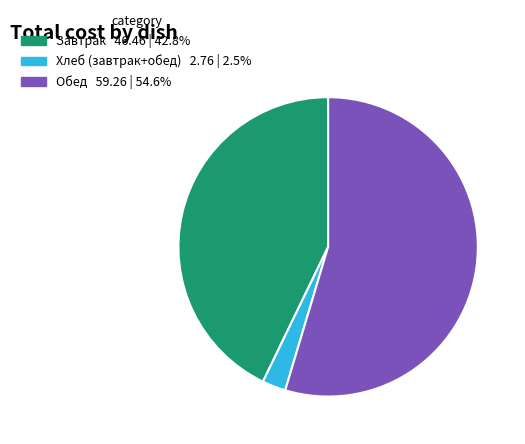

Is there any slice that represents more than half of the pie?

Yes